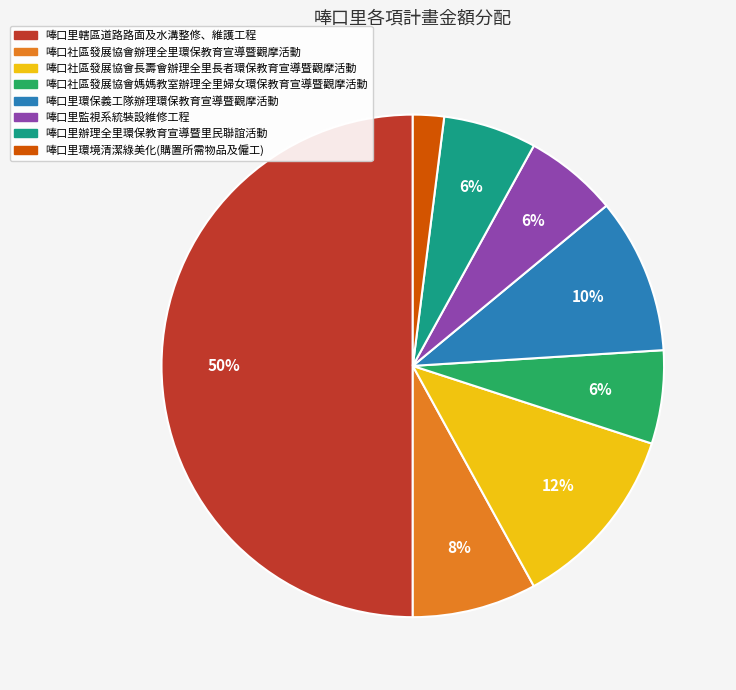

Which slice is the largest?

唪口里轄區道路路面及水溝整修、維護工程